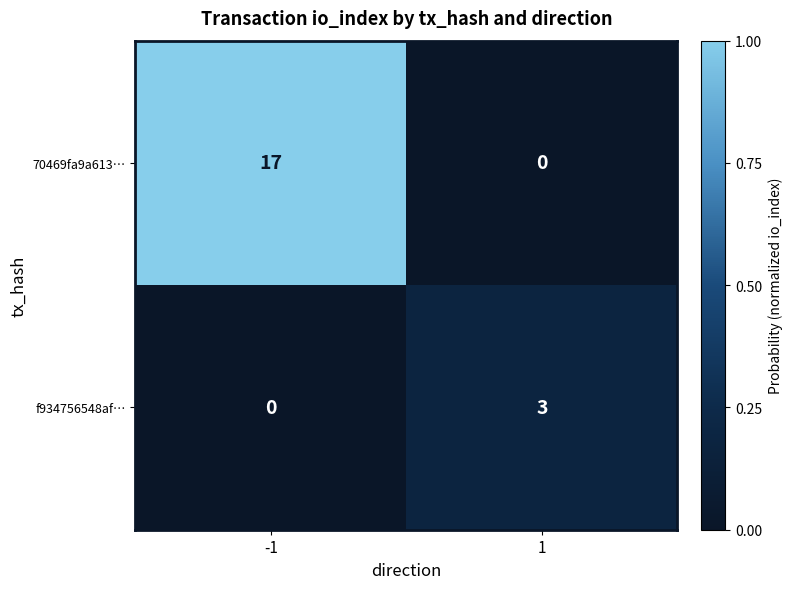

Between -1 and 1, which series saw the biggest shift?

70469fa9a613…